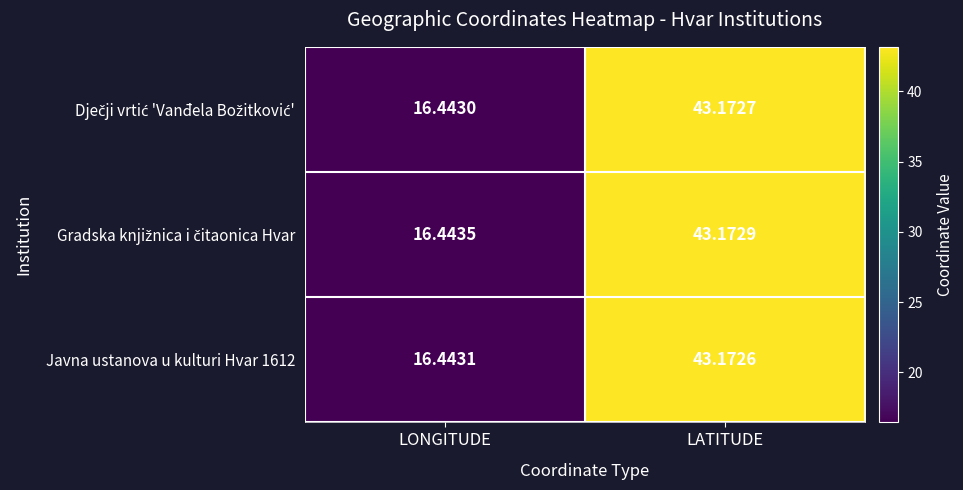

At which label does Javna ustanova u kulturi Hvar 1612 first exceed 43?

LATITUDE